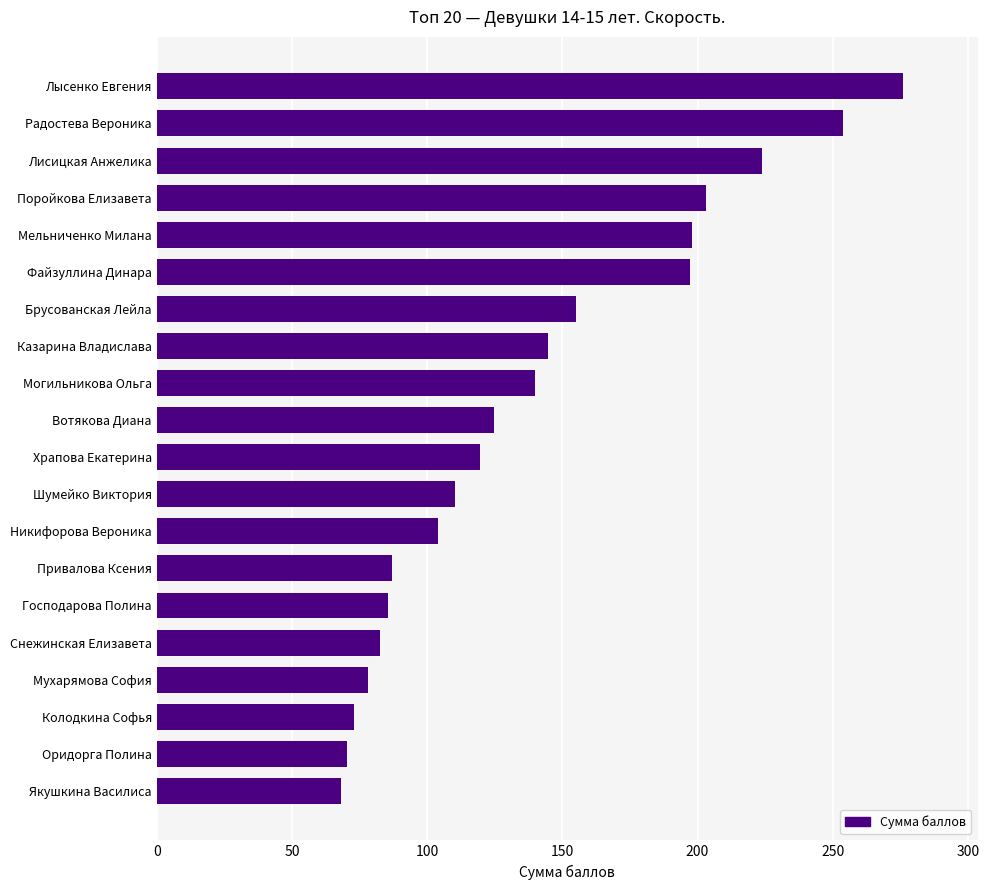

Read the value at Лысенко Евгения.

276.0